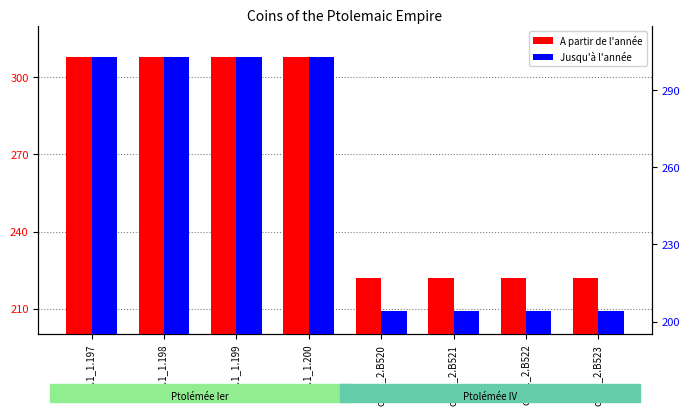

What is the smallest value displayed?

204